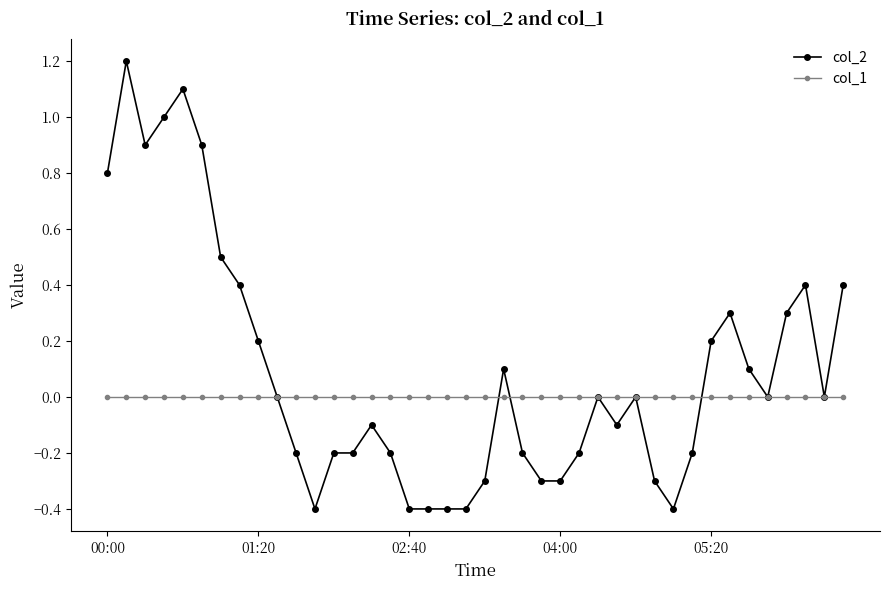

List the series in order of their overall mean, lowest first.

col_1, col_2